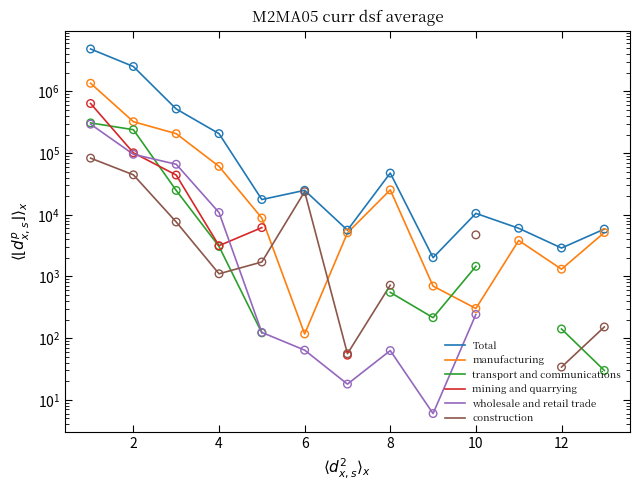

Which series contains the lowest Y value?

wholesale and retail trade